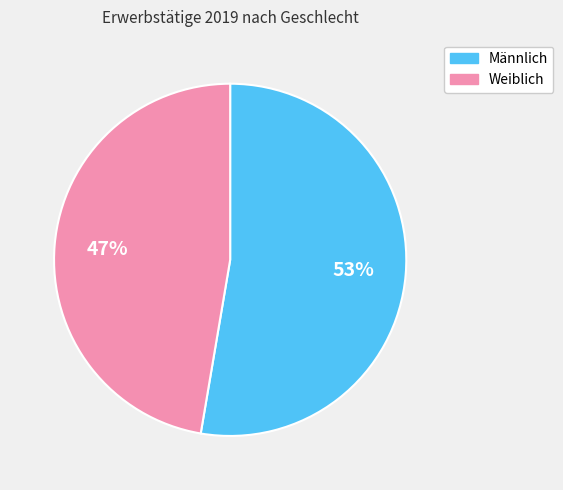

To the nearest percent, what is the average slice percentage?

50%